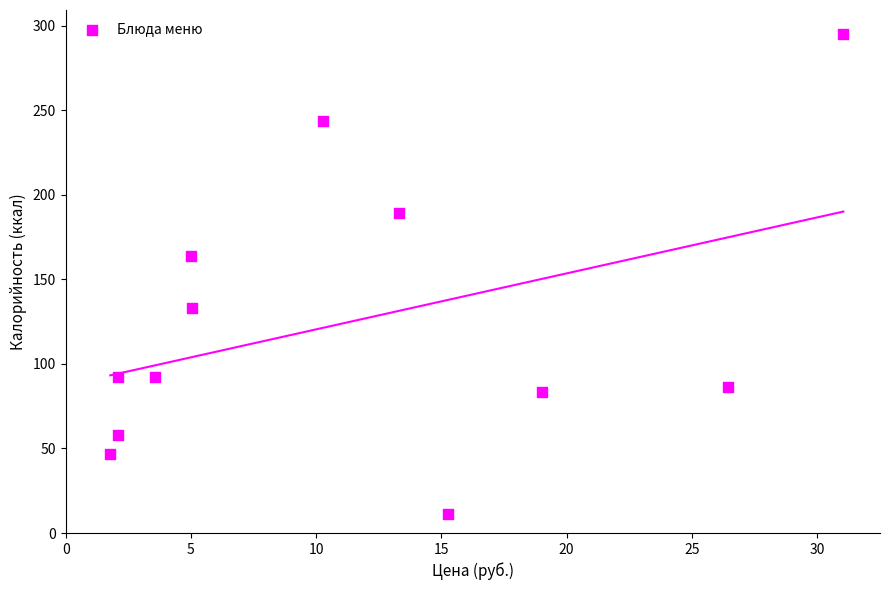

What is the range of X values (max minus min)?

29.3